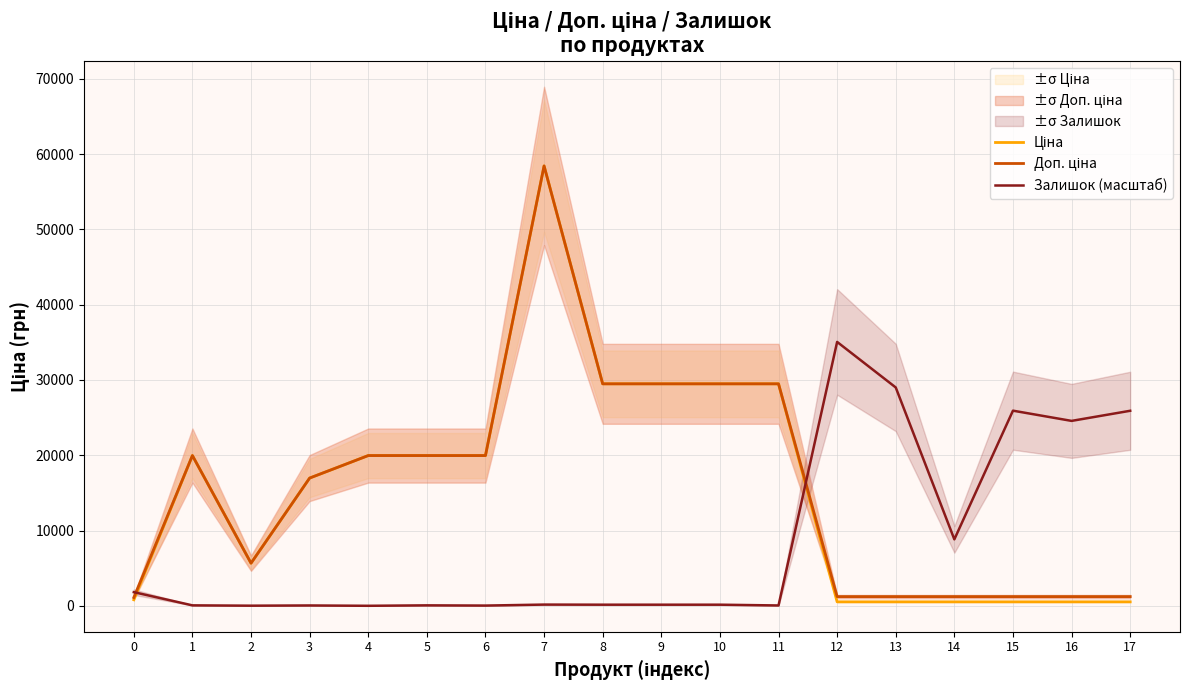

In Залишок (масштаб), how many points are higher than both neighbors (excluding endpoints)?

5